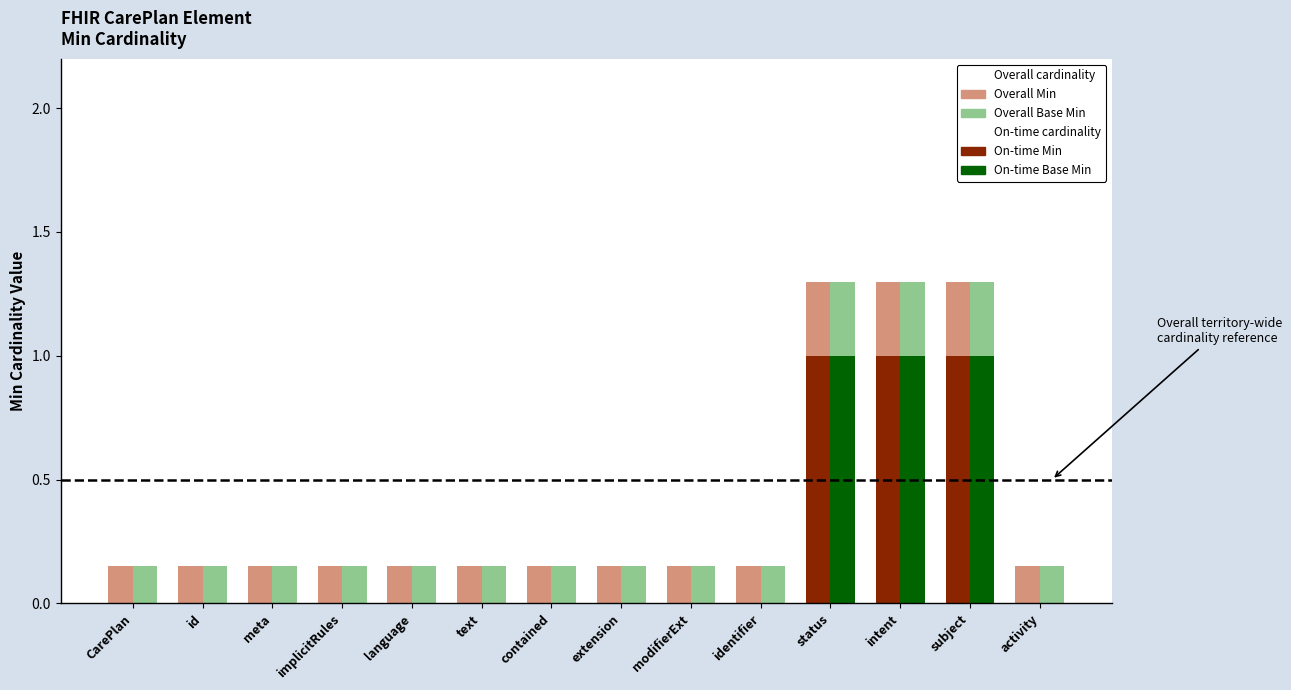

Which label corresponds to the smallest value in the chart?

CarePlan